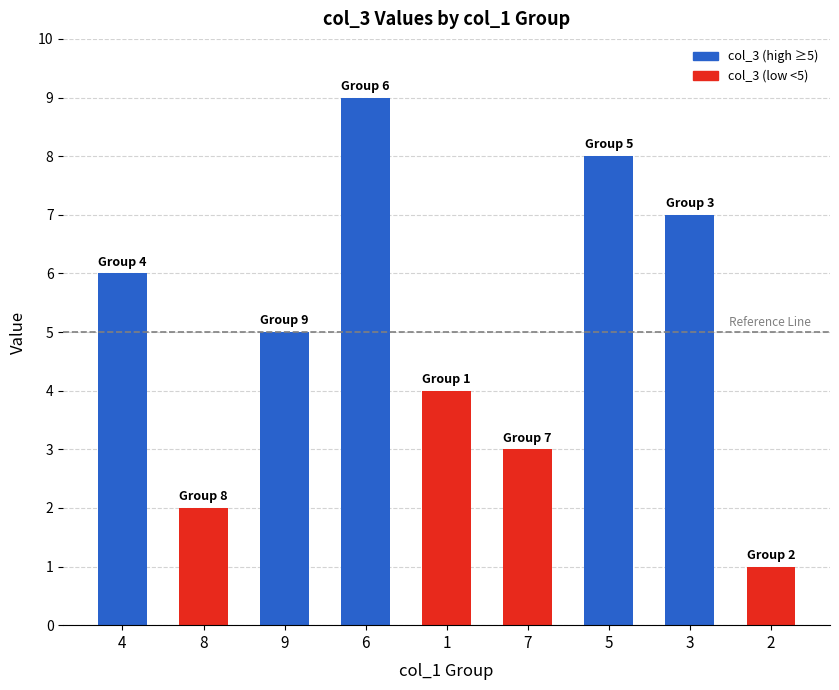

What is the change in value from 8 to 3?

+5